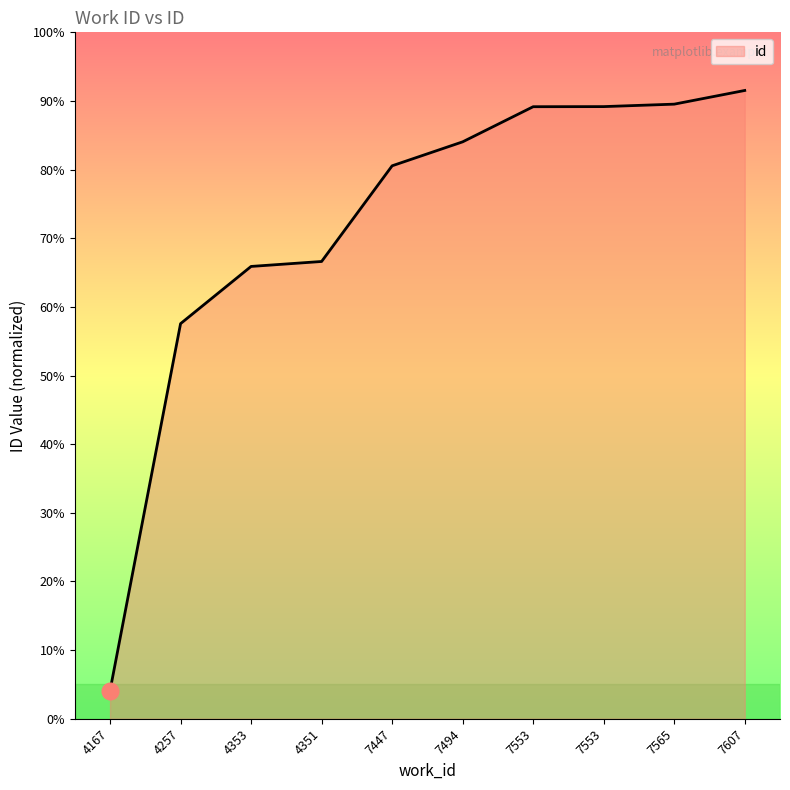

Reading right to left, list all the values displayed in this chart.

7607=22278	7565=22016	7553=21969	7553=21967	7494=21294	7447=20835	4351=19002	4353=18907	4257=17811	4167=10781